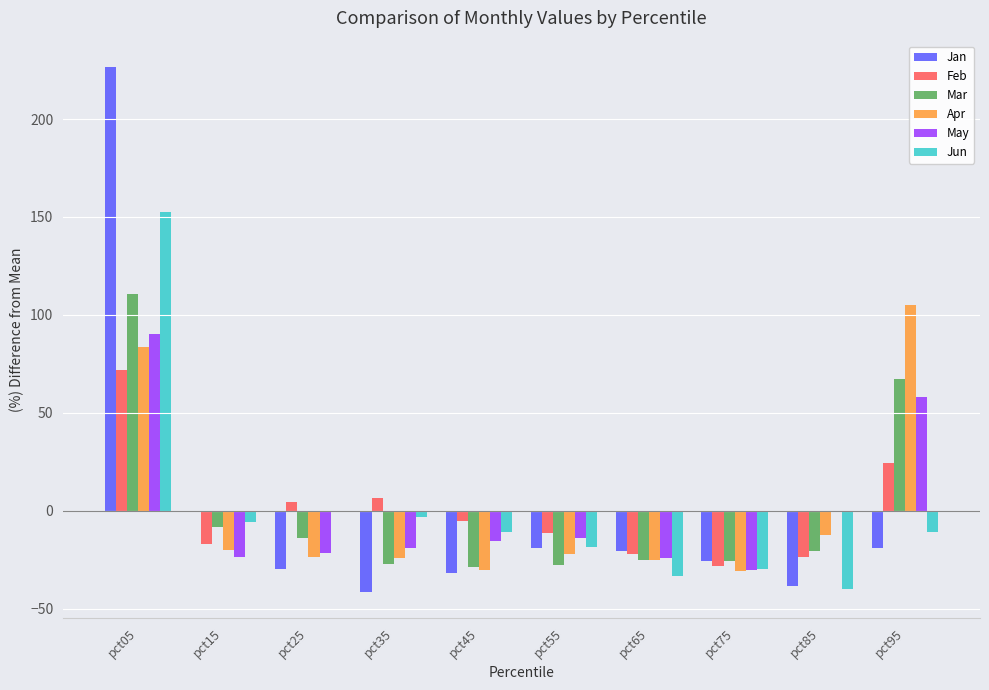

Is it true that Apr equals 104.9 at pct95?

True